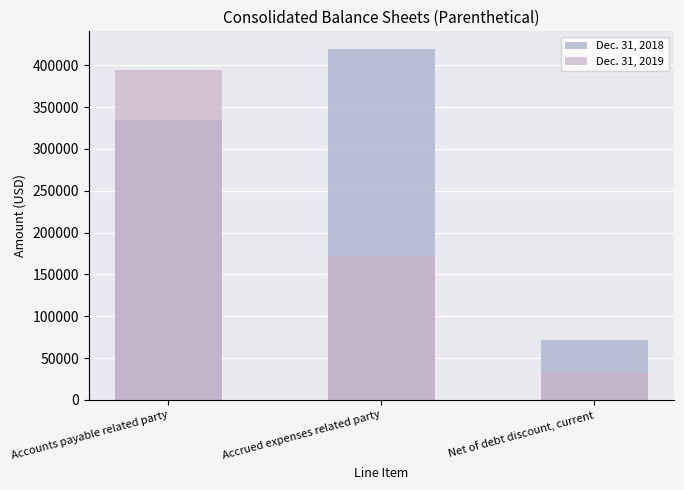

The value of Dec. 31, 2019 at Net of debt discount, current is 32289. True or false?

True